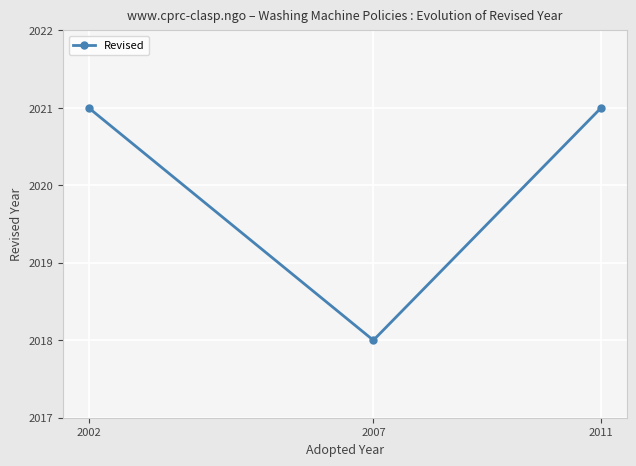

True or false: the data shows 1340 at 2007.

False